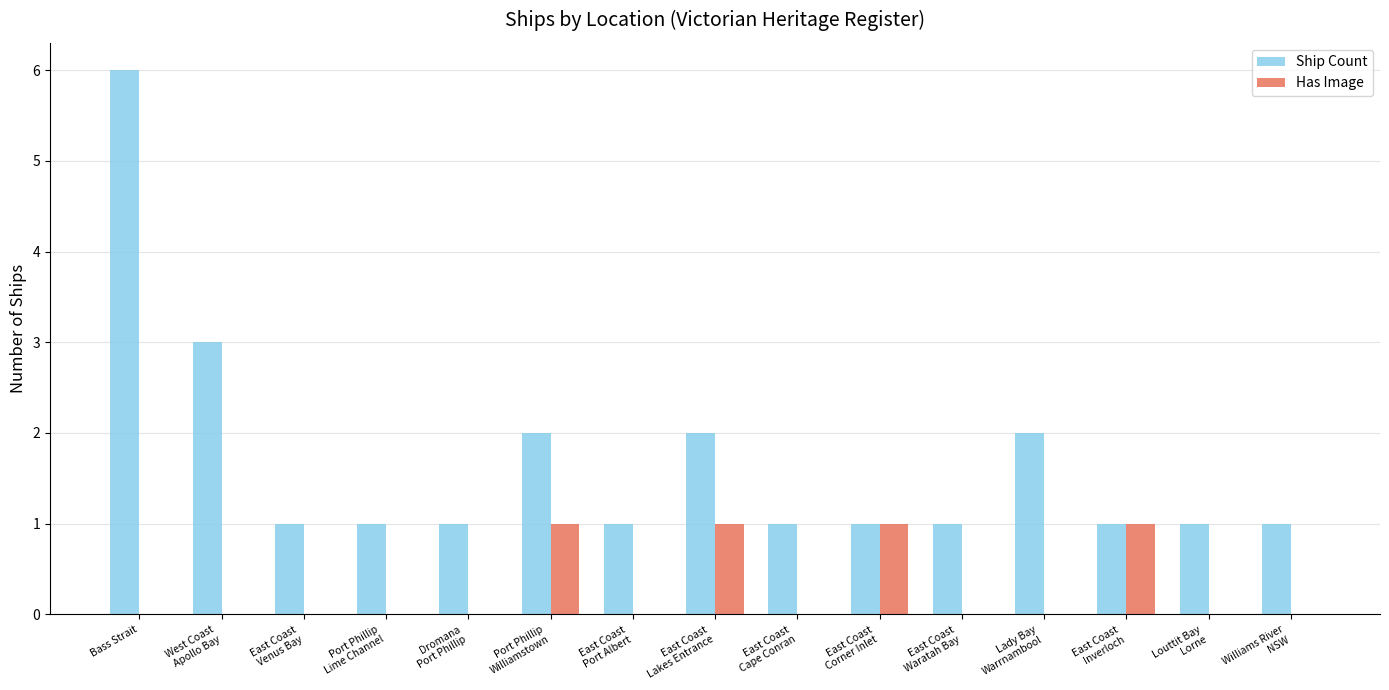

At which category is the sum across all series the highest?

Bass Strait